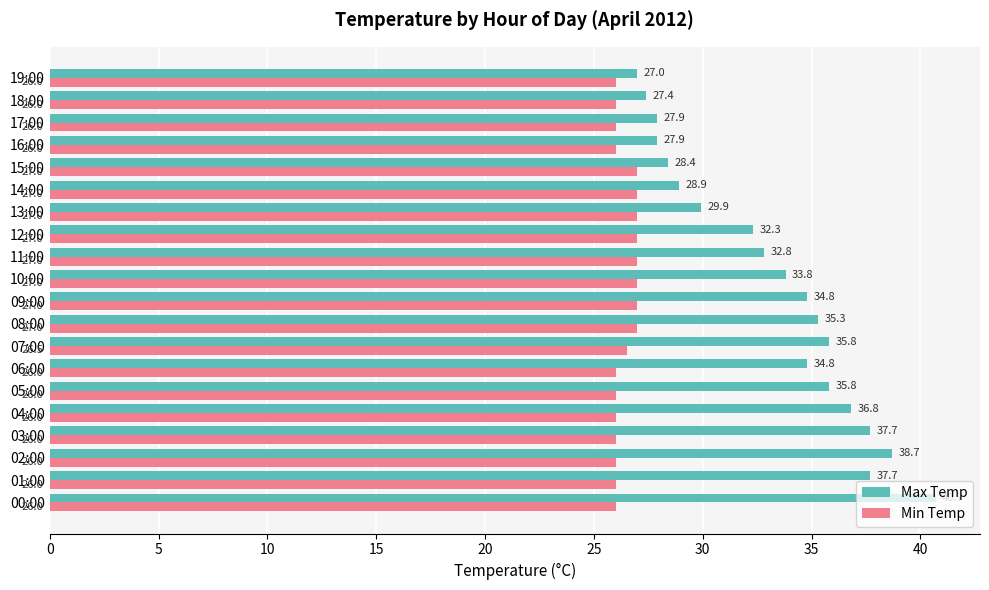

What is the total value across all series at 14:00?

55.9